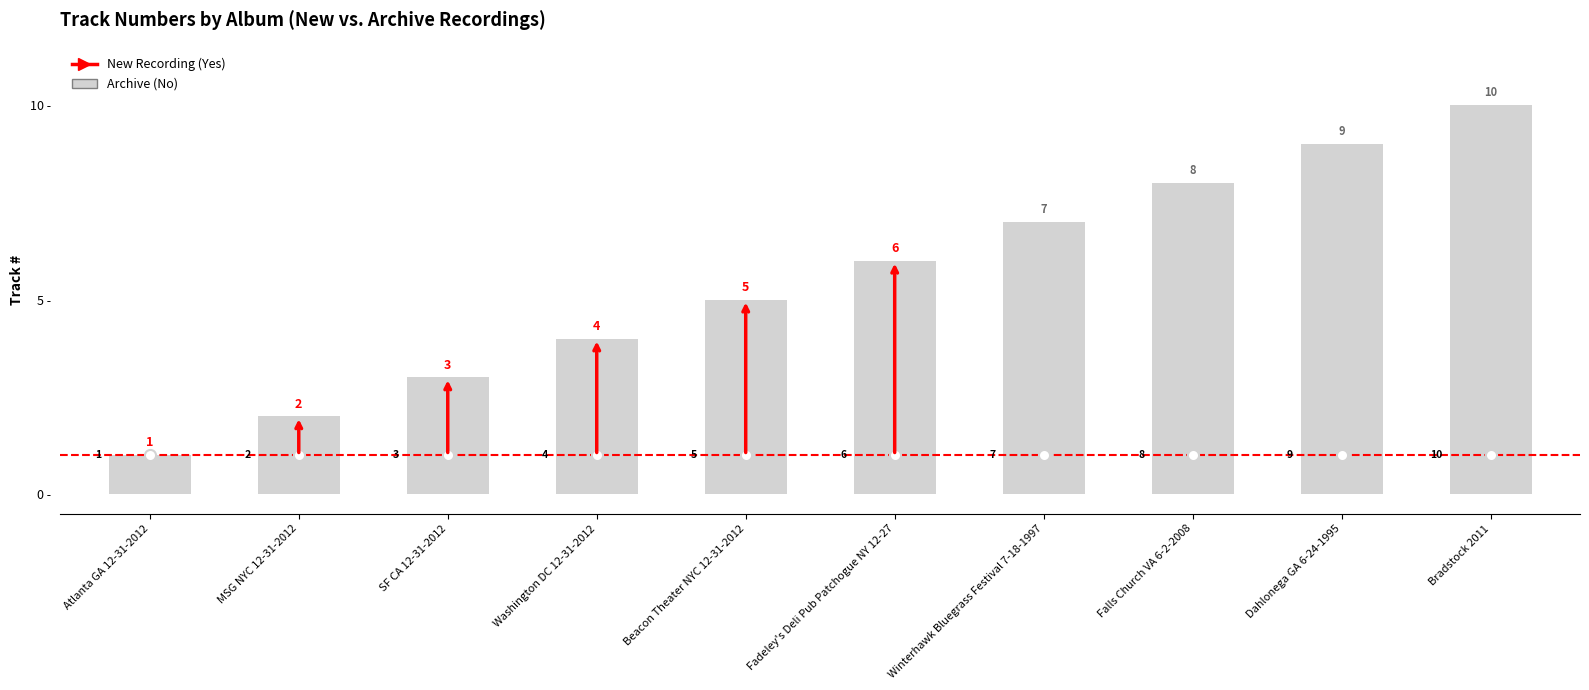

The value at Falls Church VA 6-2-2008 is 8. True or false?

True